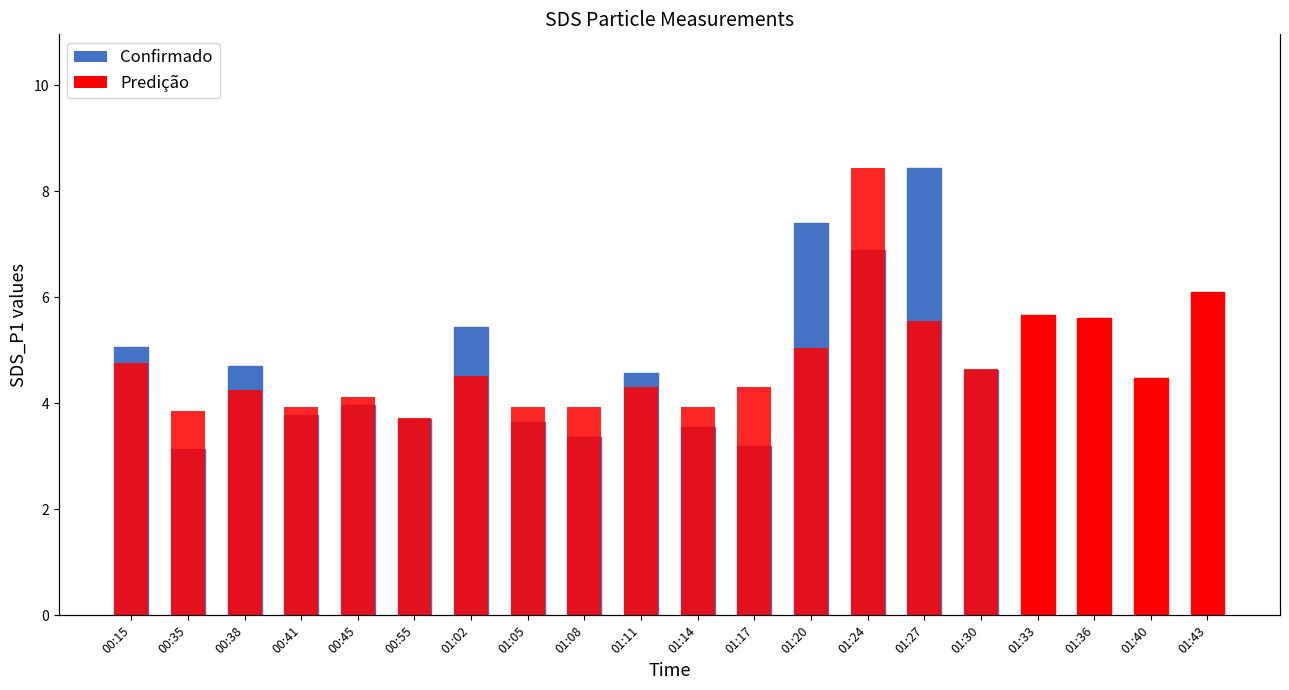

What position from the left is 01:24?

14